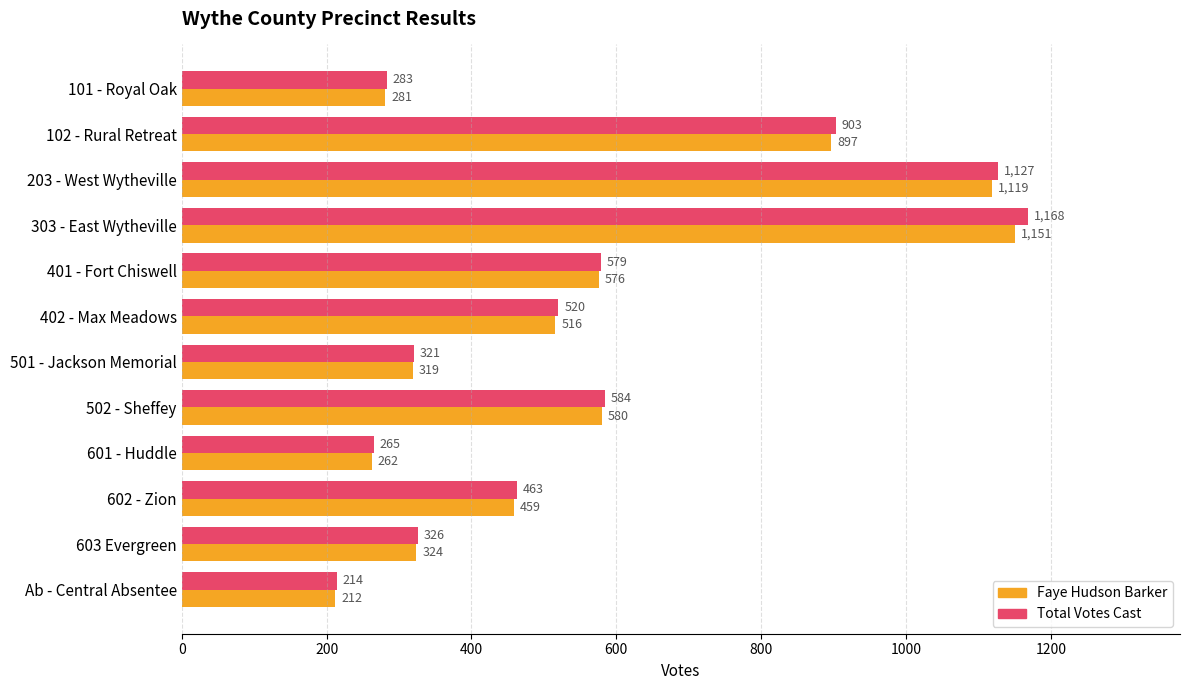

What are all the series names shown in the legend?

Faye Hudson Barker, Total Votes Cast